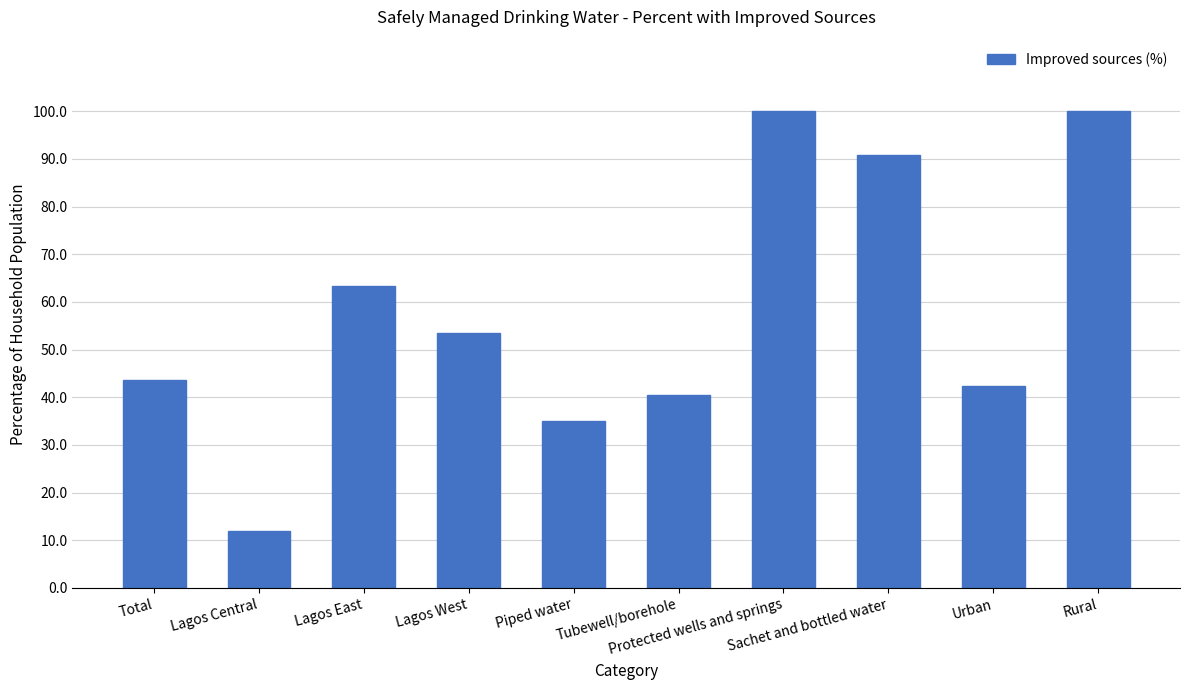

What is the approximate value at Piped water?

35.0